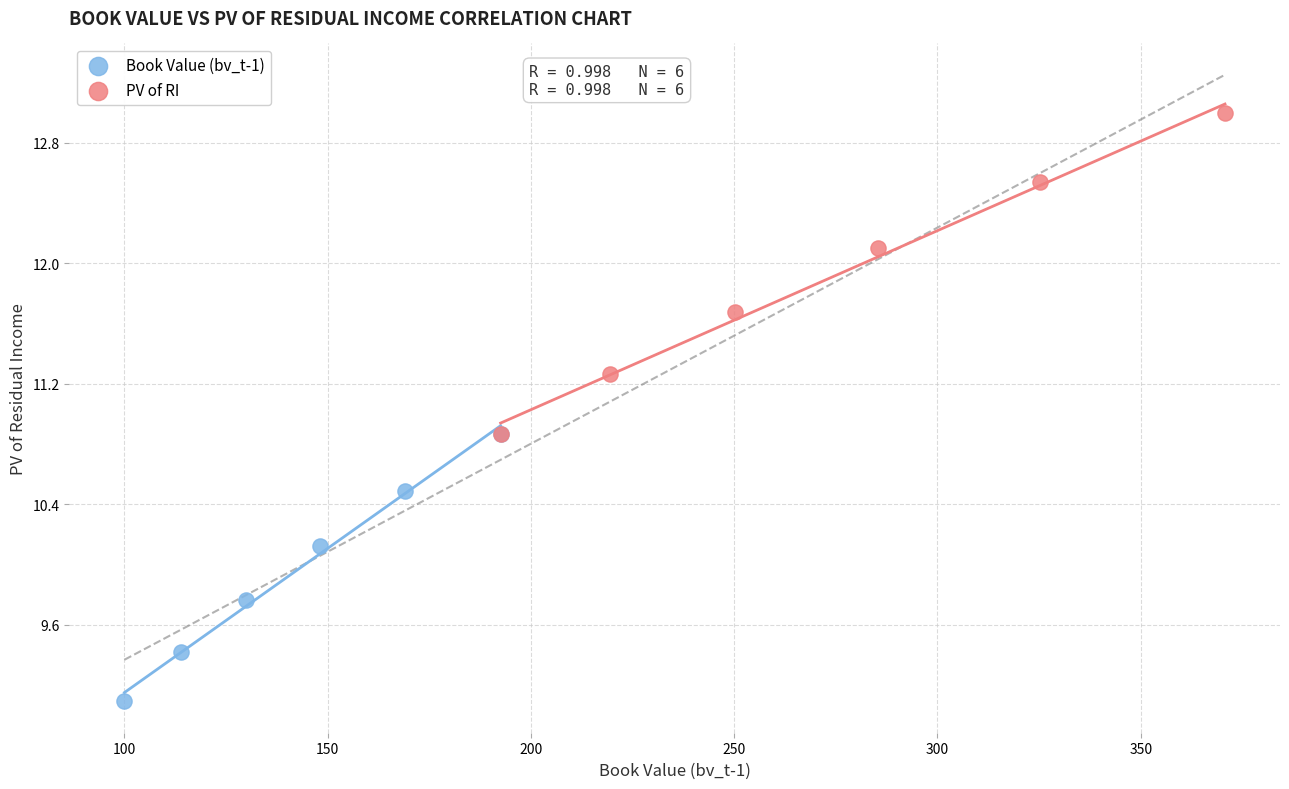

Which series reaches the maximum Y coordinate?

PV of RI